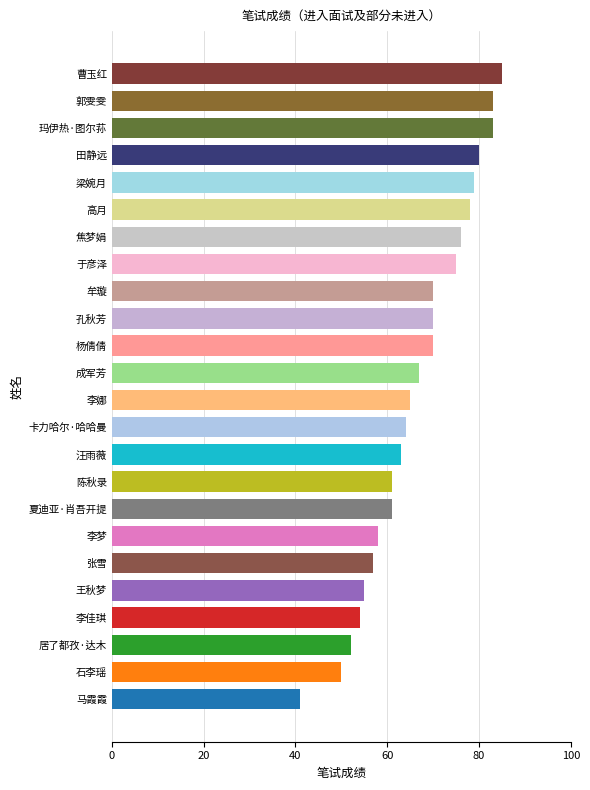

Between 郭雯雯 and 李梦, which is larger?

郭雯雯